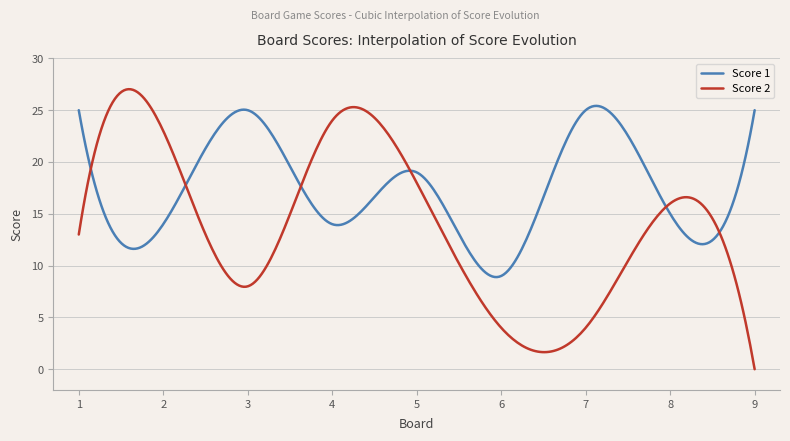

List the series in order of their peak value, highest first.

Score 2, Score 1